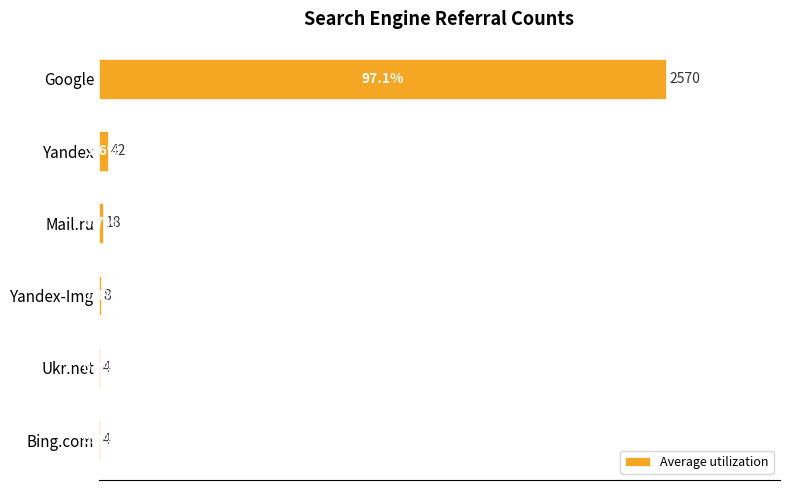

Reading top to bottom, list all the values displayed in this chart.

Google=97.1	Yandex=1.6	Mail.ru=0.7	Yandex-Img=0.3	Ukr.net=0.2	Bing.com=0.2